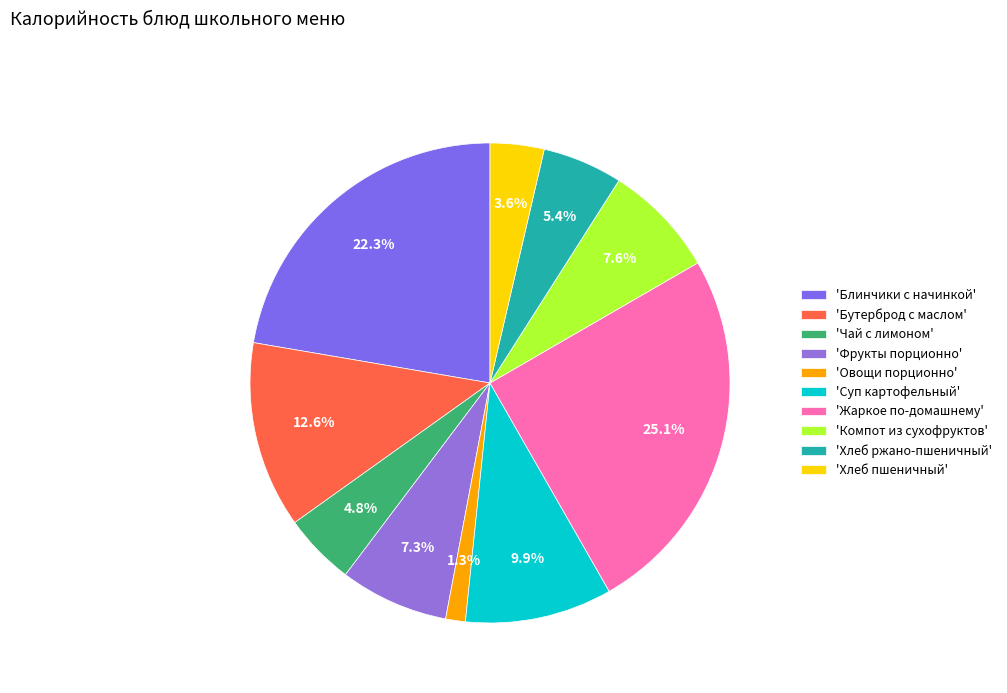

Is there a majority slice in this chart?

No